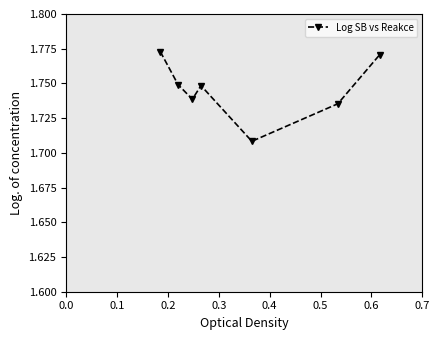

How many interior local valleys (lower than both neighbors) does the data have?

2